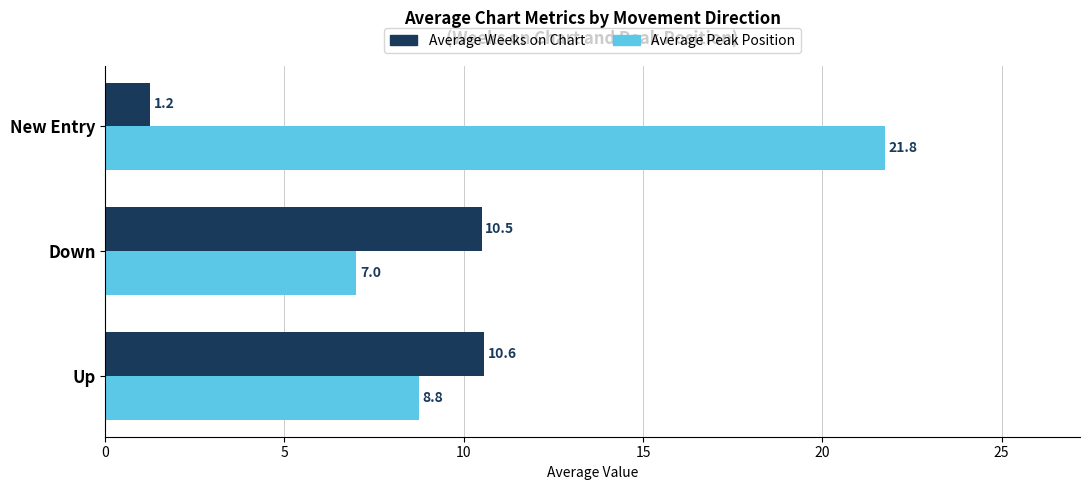

At which category is the sum across all series the highest?

New Entry